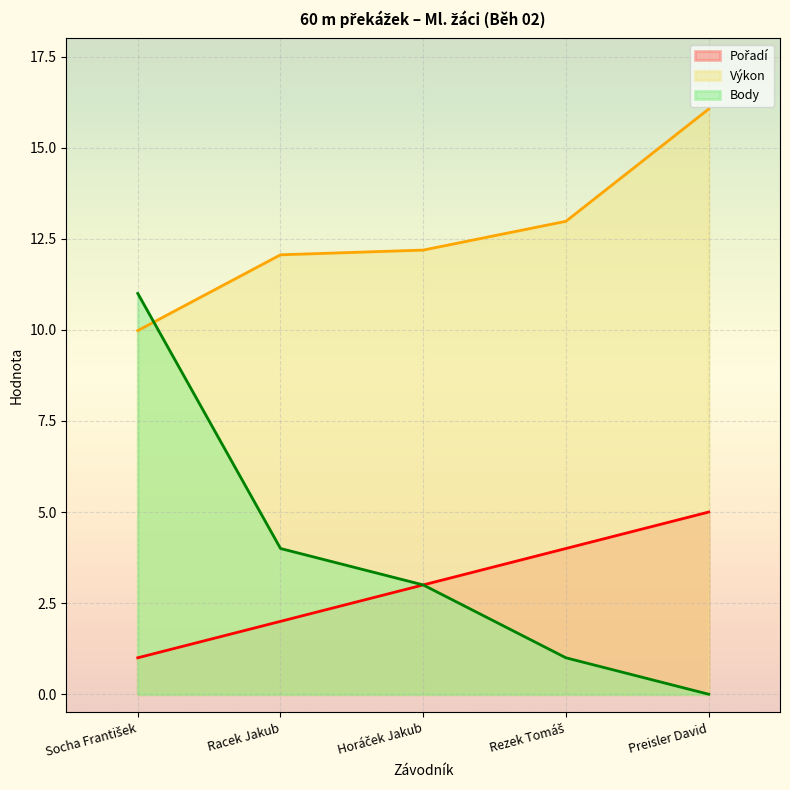

Count the number of categories in the chart.

5